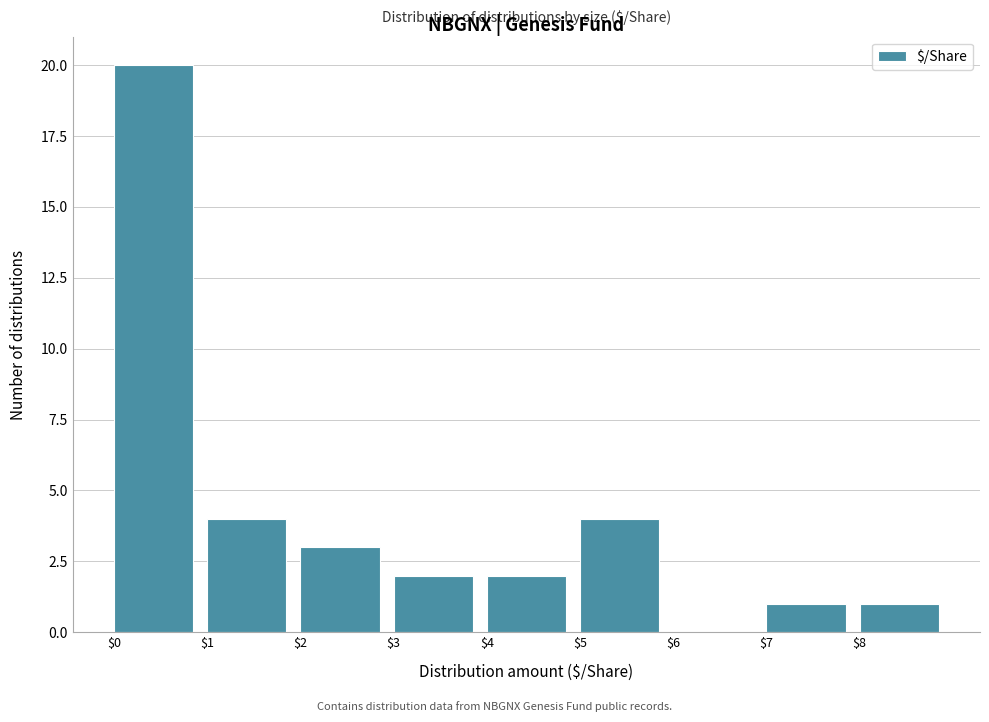

What is the height of the bar covering 5 to 6 on the x-axis? The values are not printed on the chart, so give them approximately, as read against the axis.

4